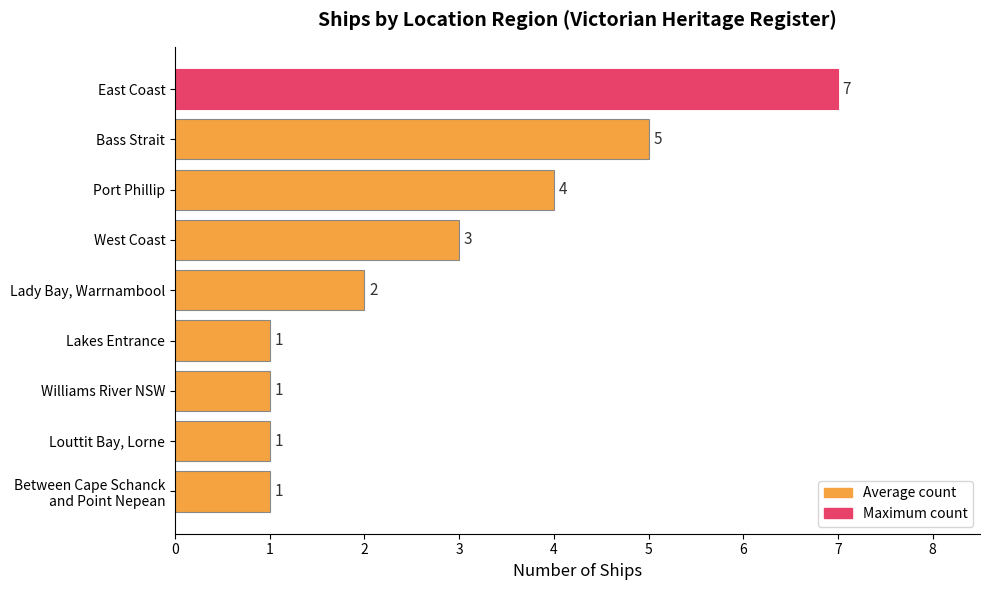

Approximately how many times larger is the value at West Coast compared to East Coast?

0.4